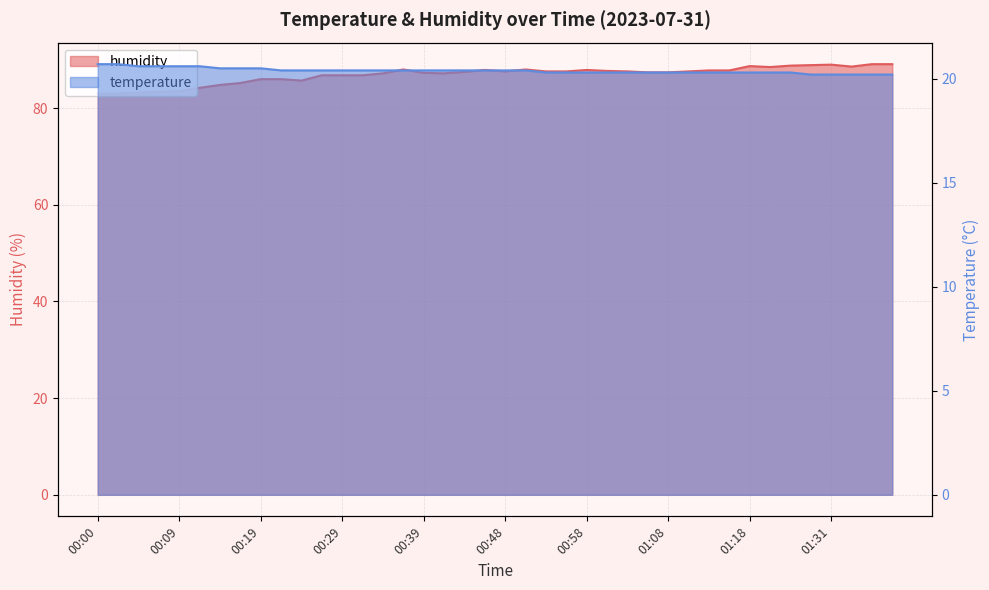

Read the humidity value at 00:46.

87.9